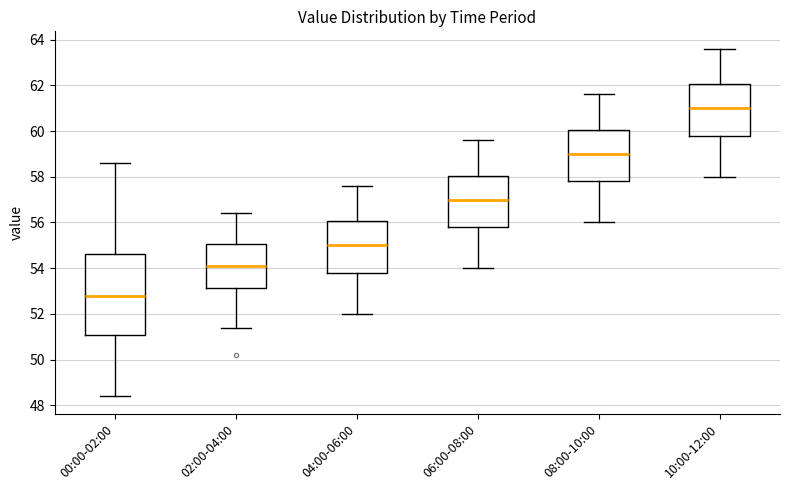

Reading left to right, read every box against the y-axis: the position of its median line, the range the box covers, and the ends of its whiskers. The values are not printed on the chart, so give them approximately, as read against the axis.

00:00-02:00: median 52.8, box 51.2 to 54.6, whiskers 48.4 to 58.6
02:00-04:00: median 54.2, box 53.2 to 55.0, whiskers 51.4 to 56.4
04:00-06:00: median 55.0, box 53.8 to 56.0, whiskers 52.0 to 57.6
06:00-08:00: median 57.0, box 55.8 to 58.0, whiskers 54.0 to 59.6
08:00-10:00: median 59.0, box 57.8 to 60.0, whiskers 56.0 to 61.6
10:00-12:00: median 61.0, box 59.8 to 62.0, whiskers 58.0 to 63.6